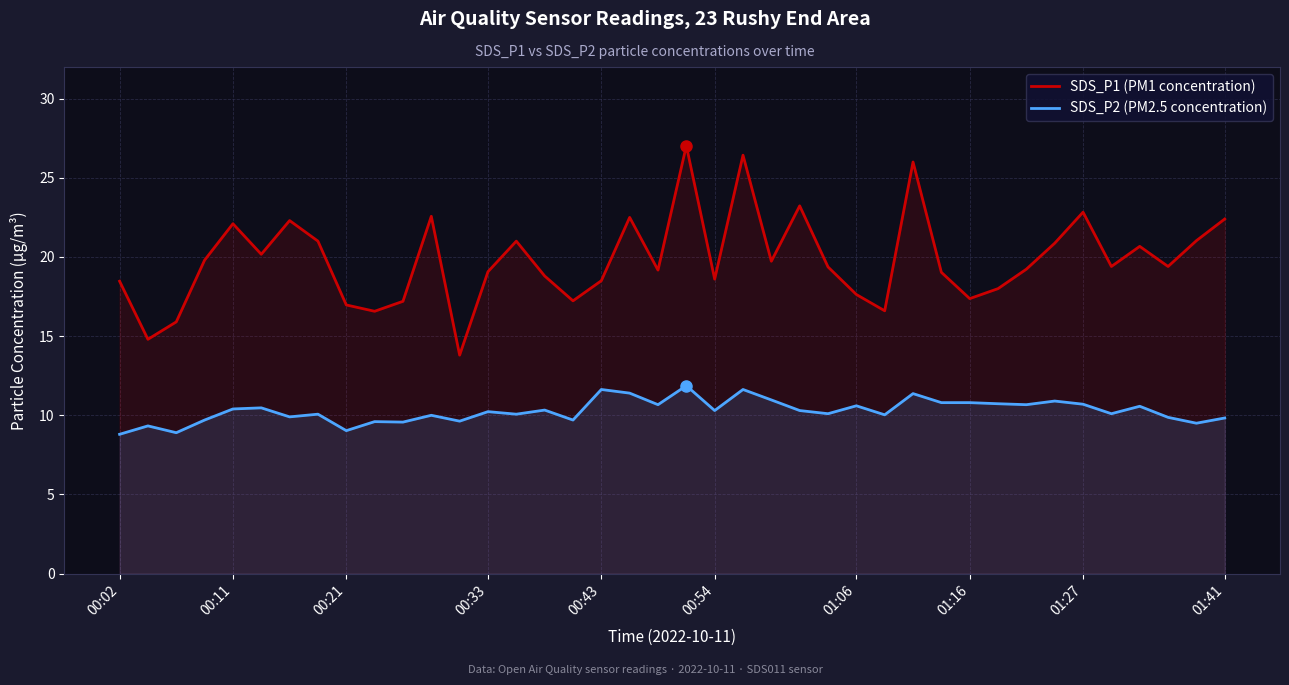

How many values in the SDS_P2 (PM2.5 concentration) series exceed 10?

26